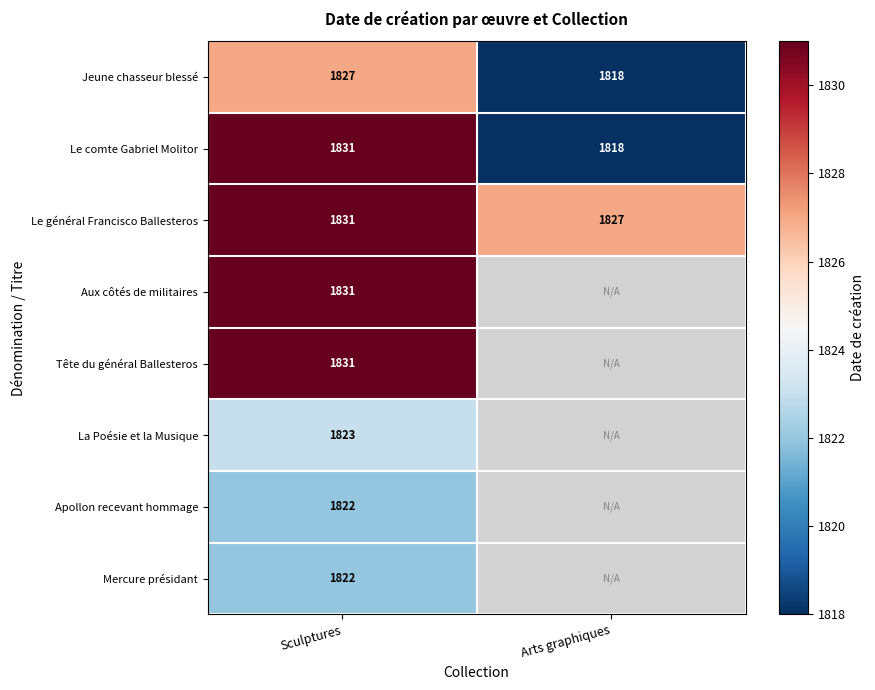

What is the sum of the Le général Francisco Ballesteros values at Arts graphiques and Sculptures?

3658